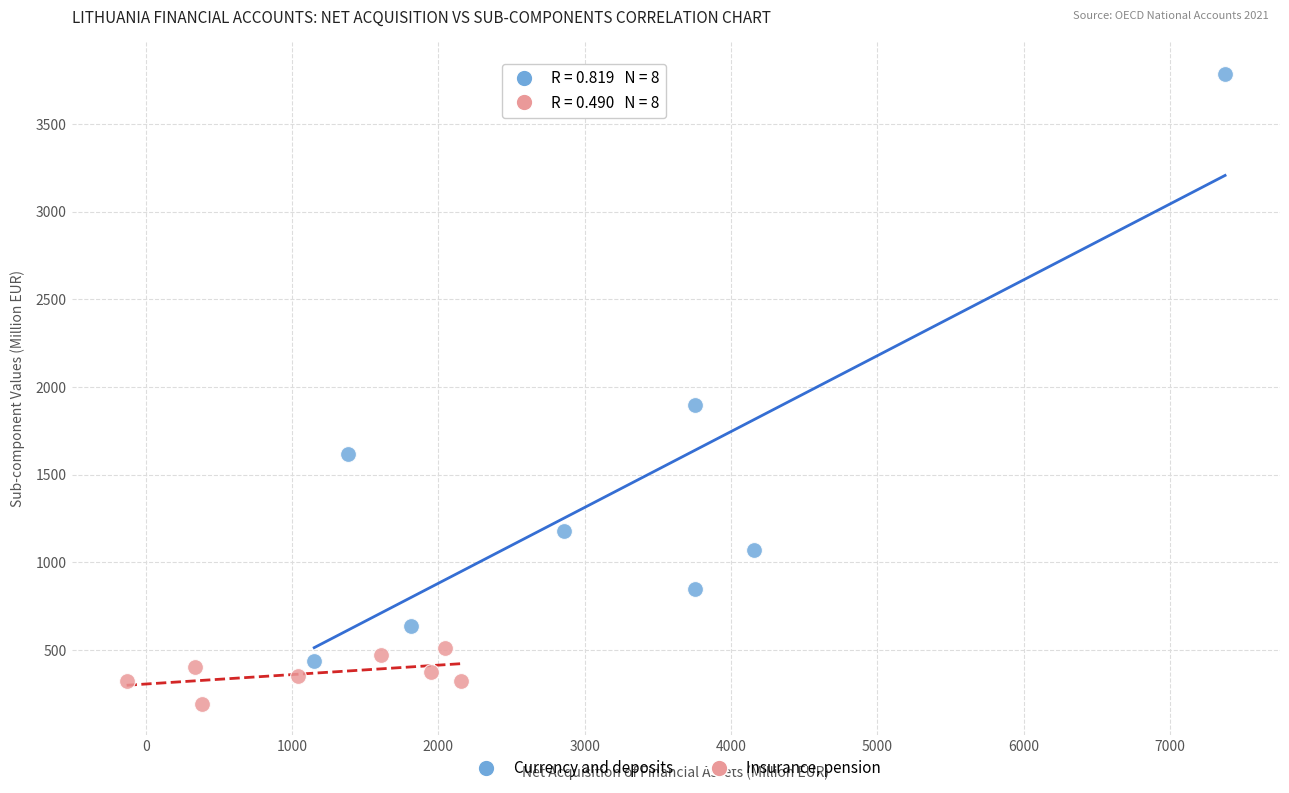

What are all the series names shown in the legend?

Currency and deposits, Insurance, pension